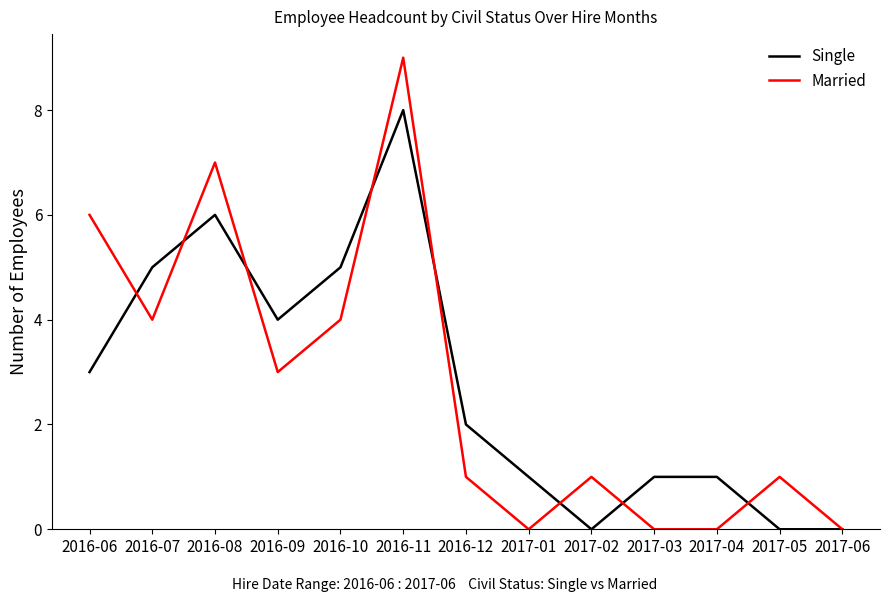

What is the total value across all series at 2016-10?

9